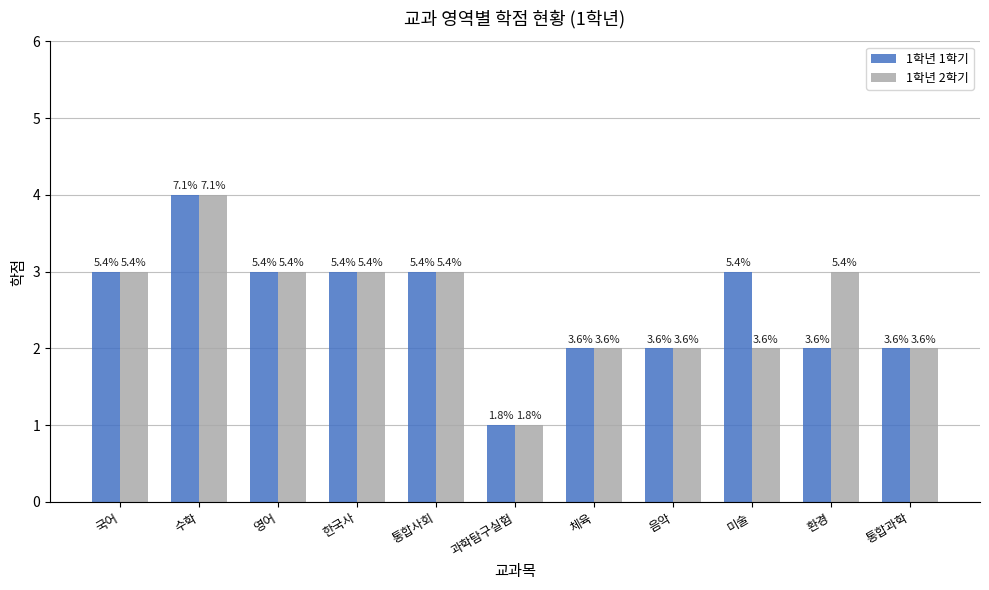

What are all the series names shown in the legend?

1학년 1학기, 1학년 2학기